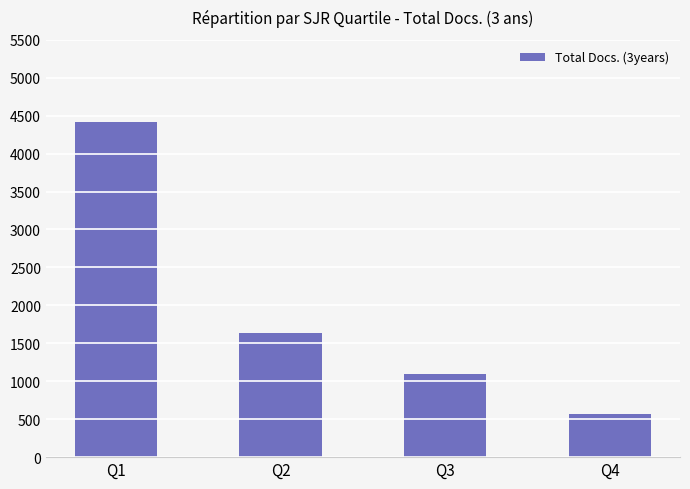

List the labels in order of value, smallest first.

Q4, Q3, Q2, Q1